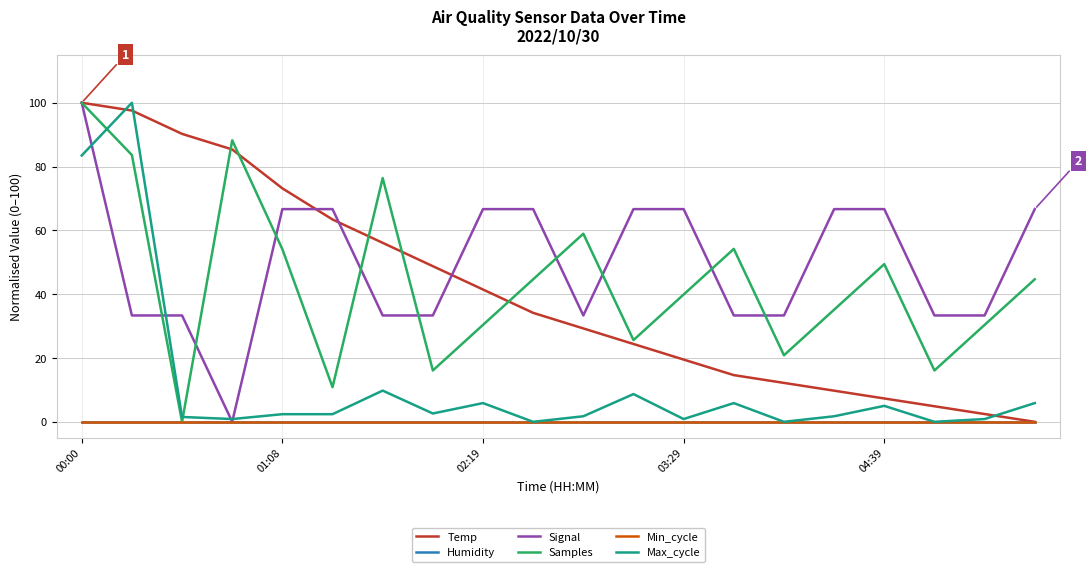

How many lines are shown in the chart?

6